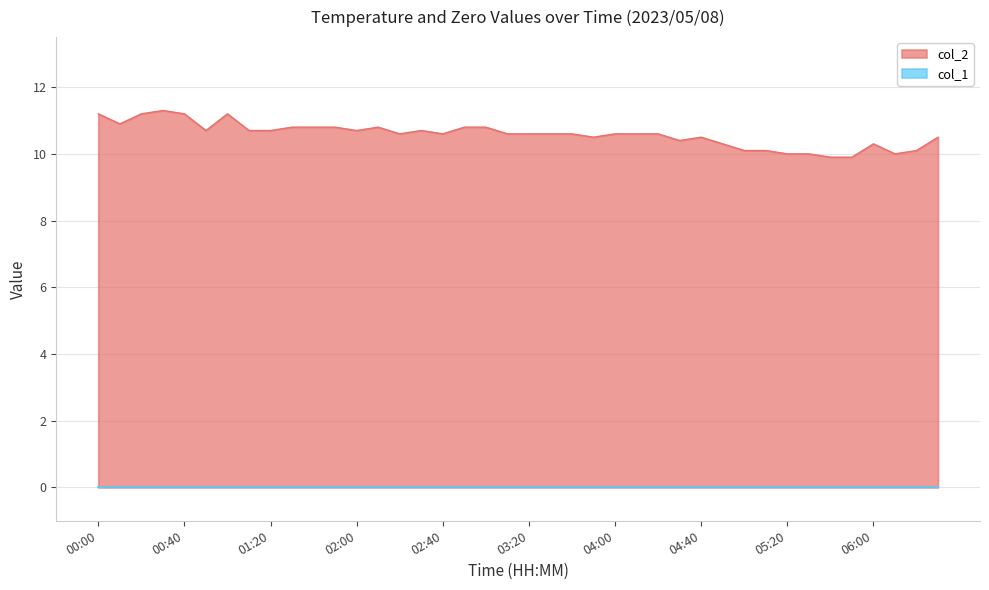

True or false: the data has more than 1 interior local peaks.

True